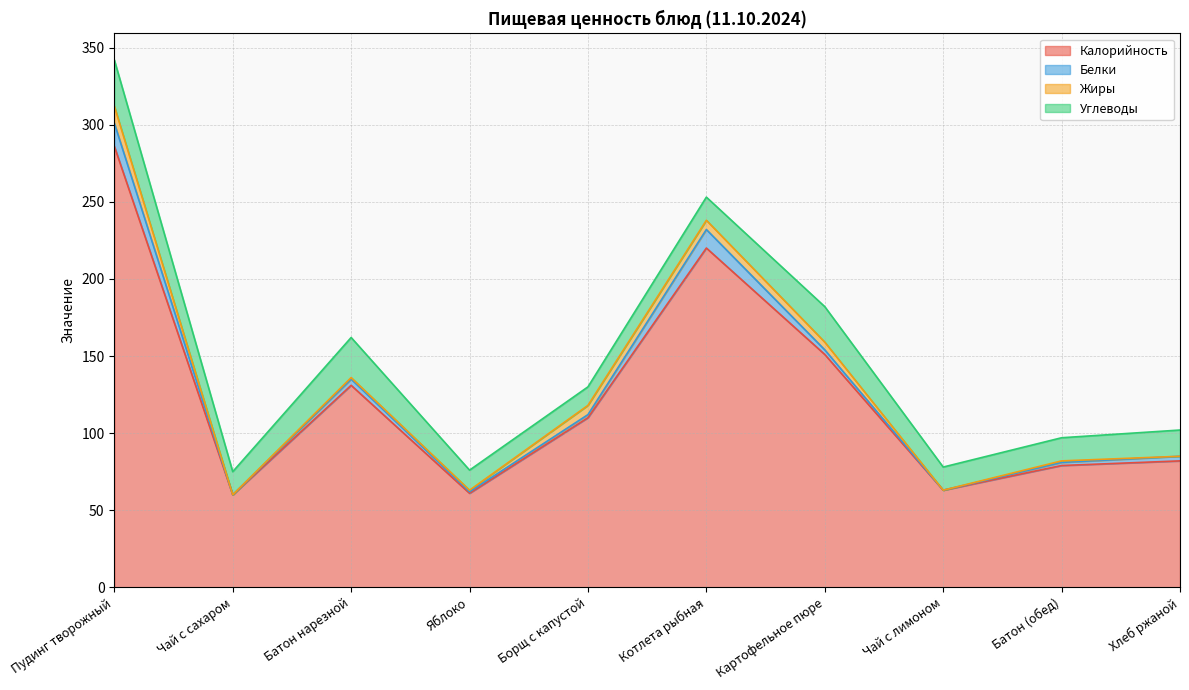

What is the value of the Углеводы point at the 8th from the left?

15